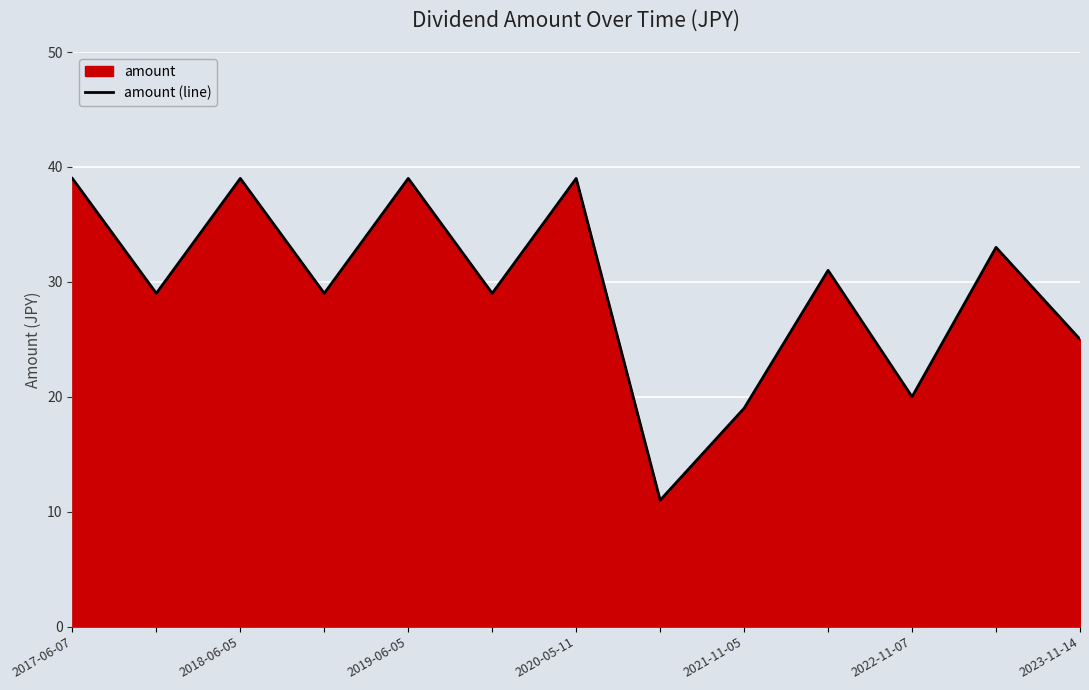

Count the number of values greater than 29.

6